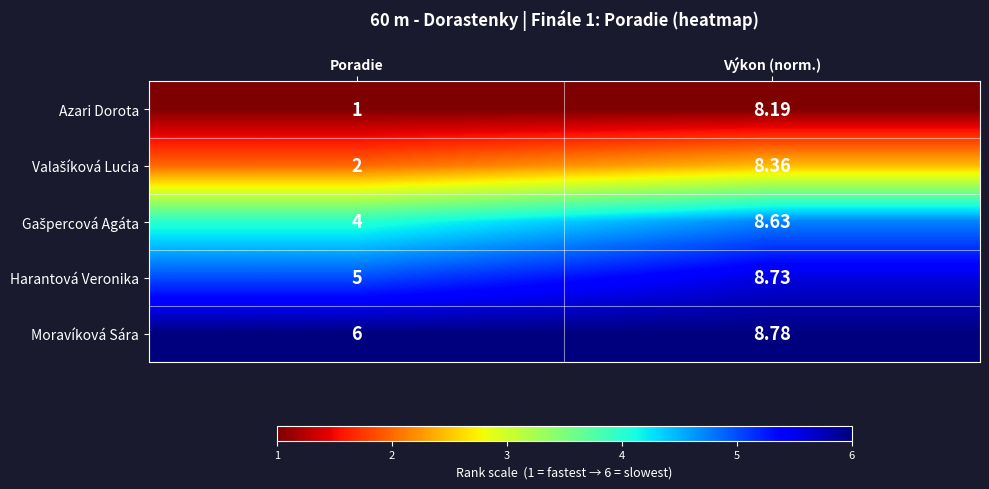

Which series has the largest total across all categories?

Moravíková Sára